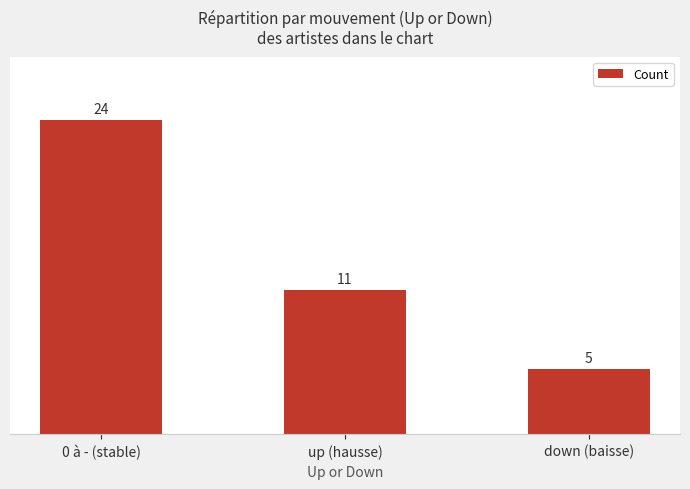

The chart shows a value of 8 at 0 à - (stable). True or false?

False